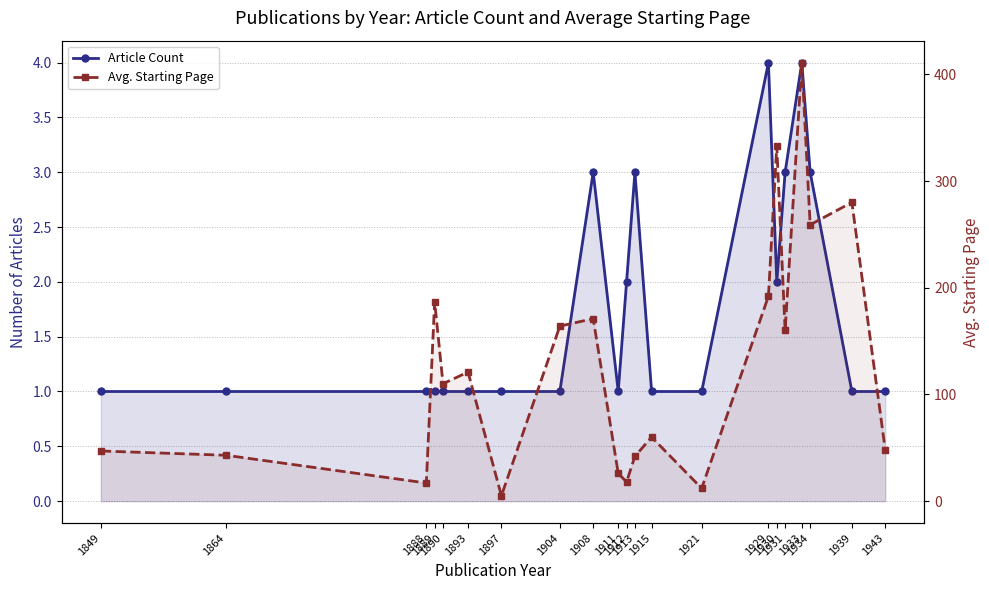

How many interior local valleys does the Avg. Starting Page series have?

7